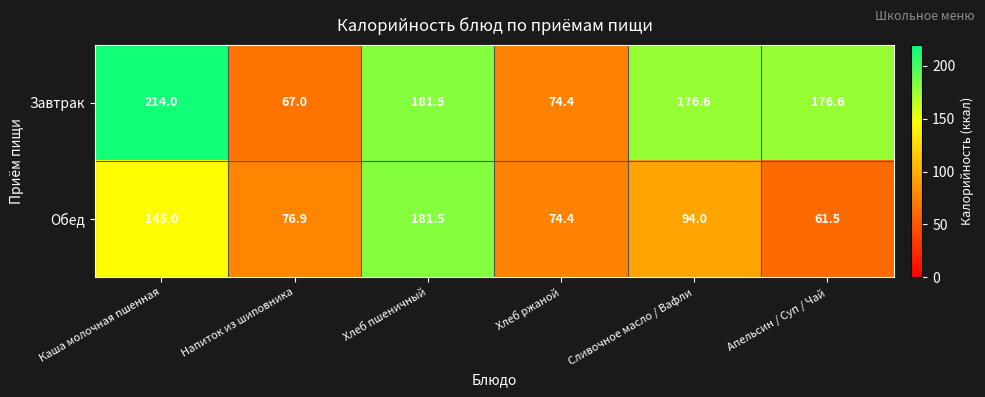

The Завтрак series shows 40.4 at Хлеб ржаной. True or false?

False